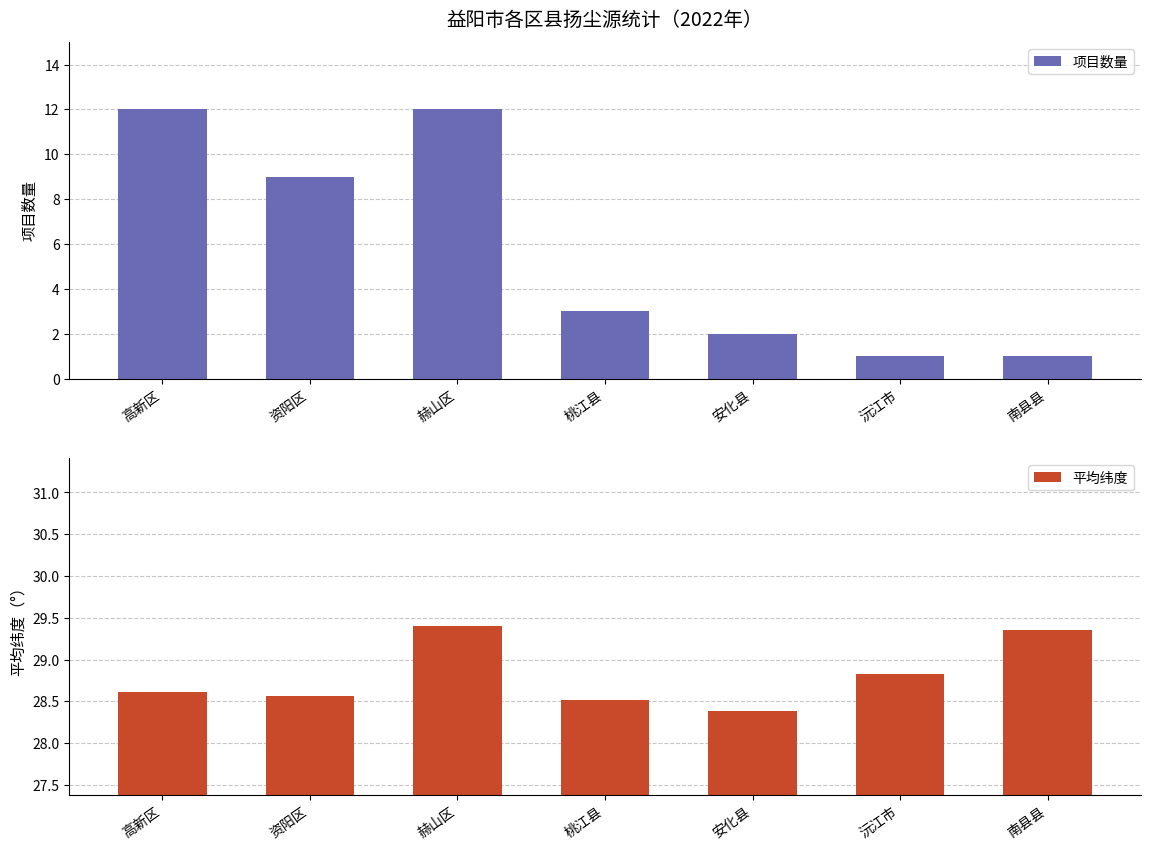

What is the minimum value for 项目数量?

1